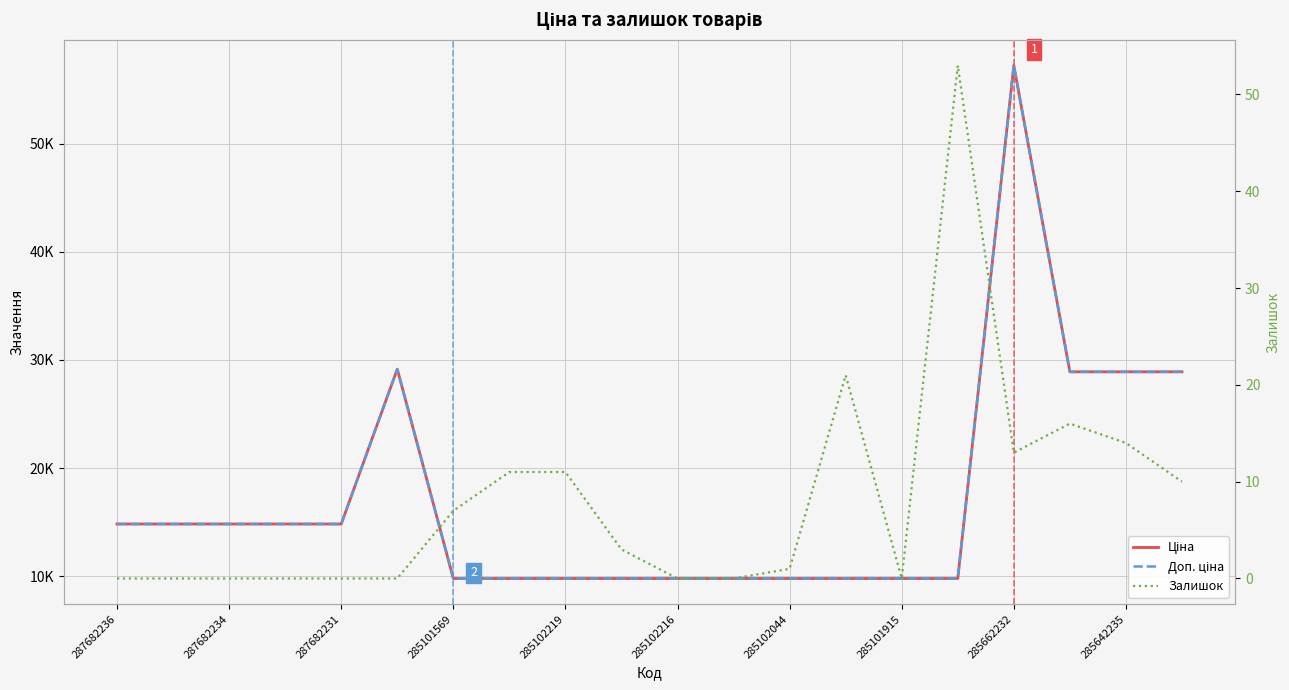

True or false: Залишок and Ціна cross at least once.

False